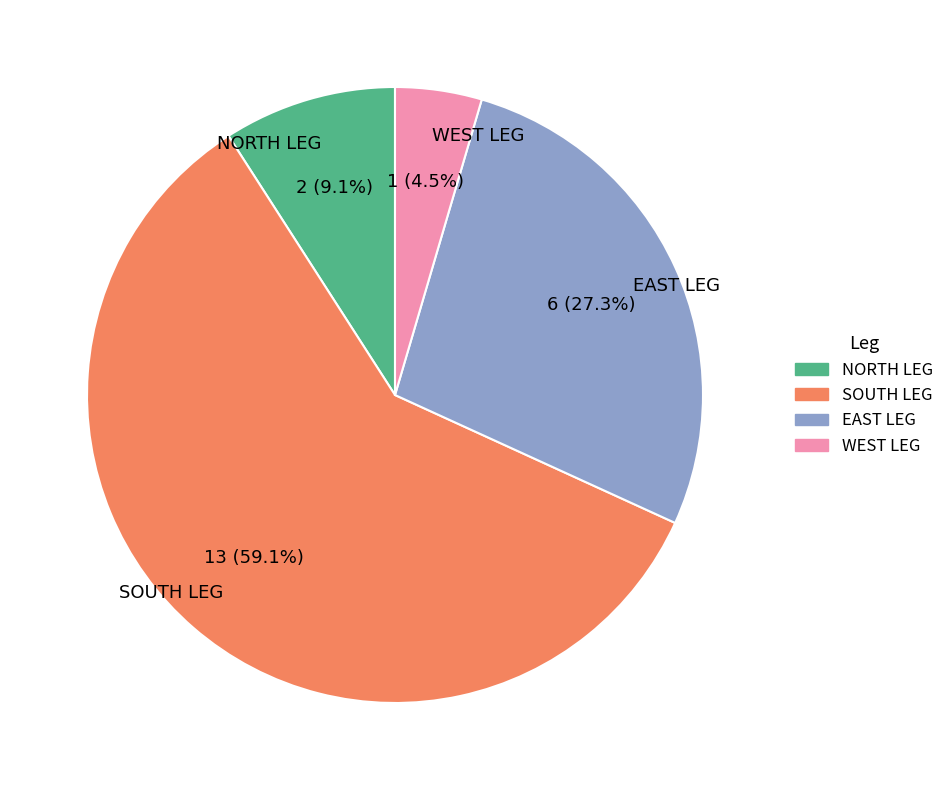

To the nearest percent, what is the average slice percentage?

25%